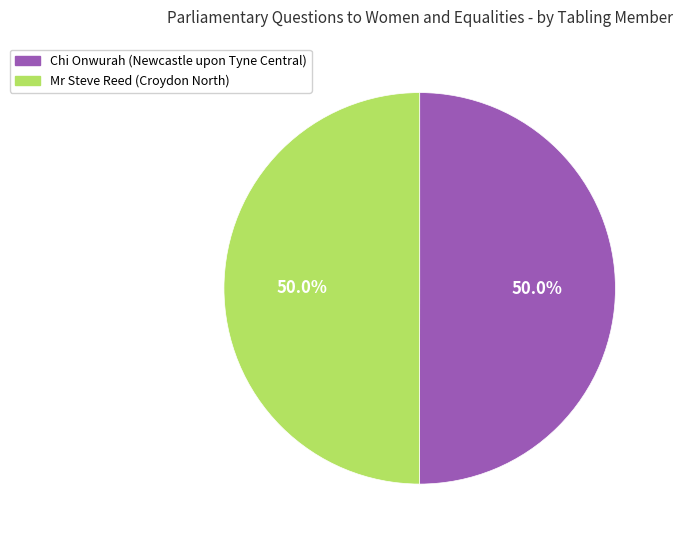

Approximately how many times larger is the value at Chi Onwurah (Newcastle upon Tyne Central) compared to Mr Steve Reed (Croydon North)?

1.0